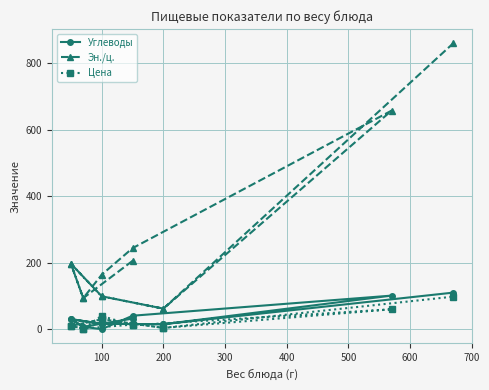

What is the average value of the Цена series?

24.3